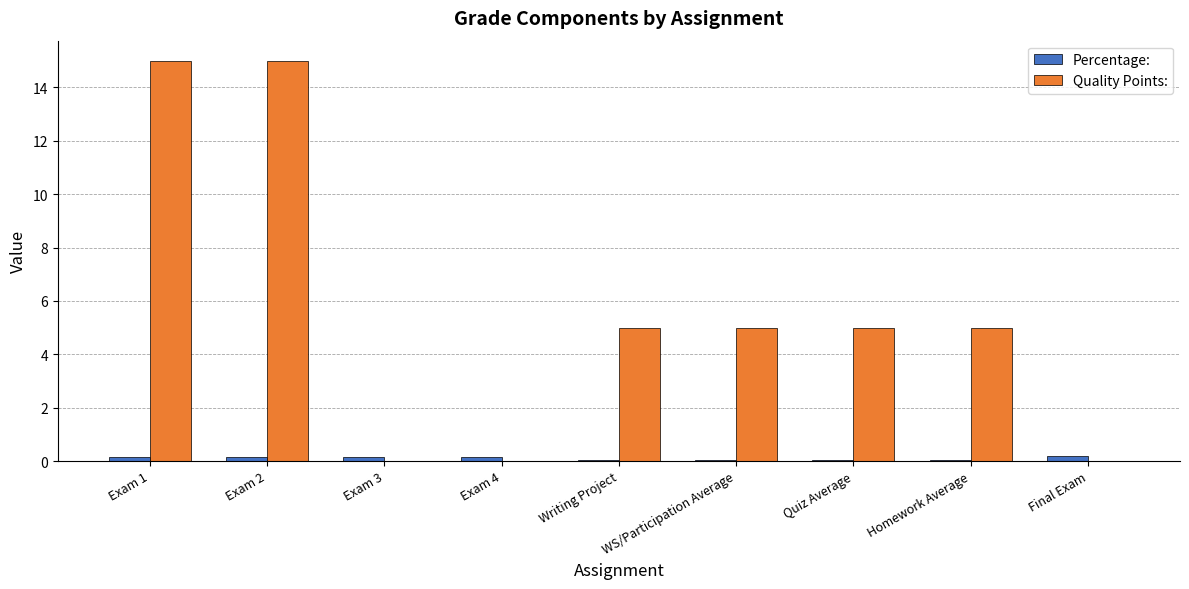

Is the value of Quality Points: at Exam 1 greater than the value of Percentage: at Final Exam?

Yes